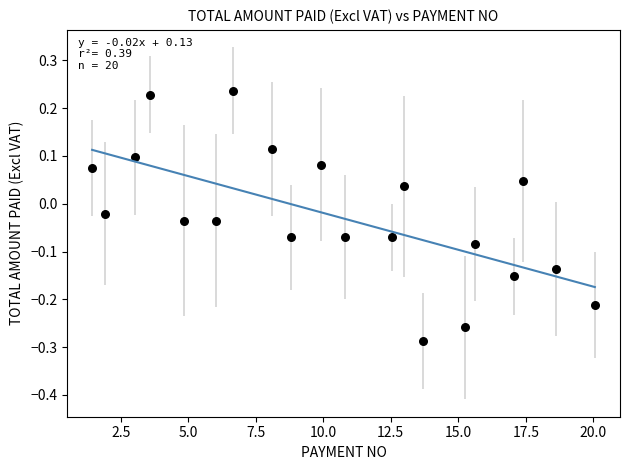

What is the range of Y values (max minus min)?

0.5